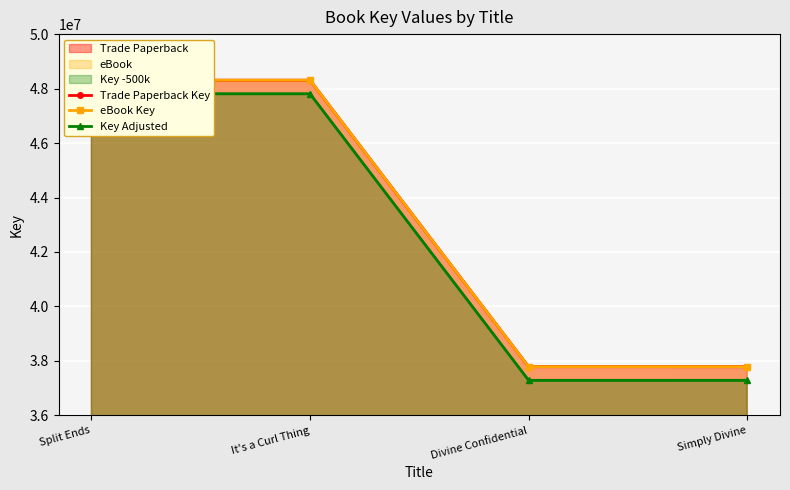

What is the label of the 2nd point from the left?

It's a Curl Thing